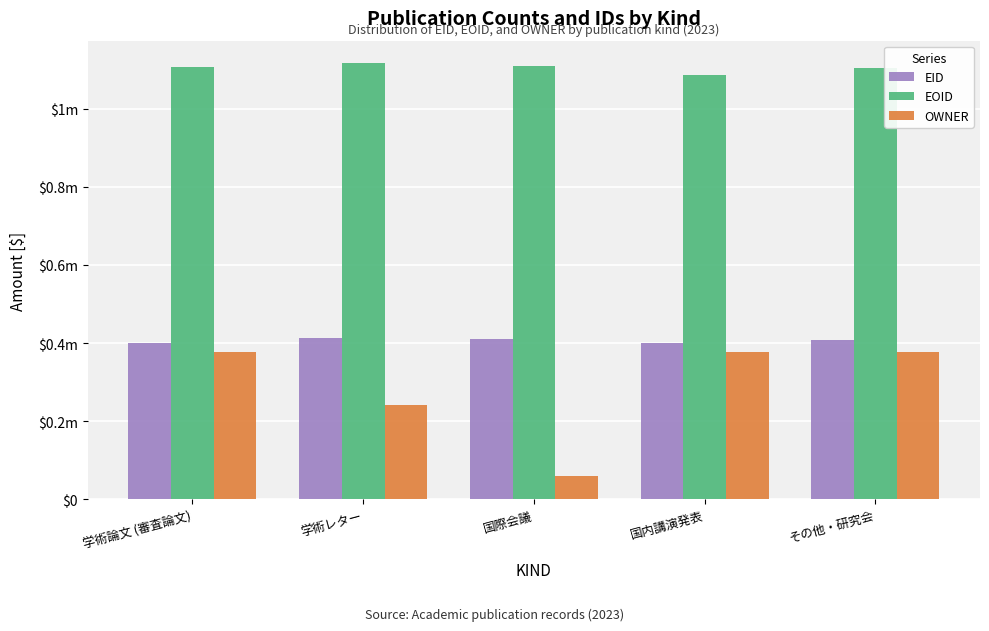

Does the chart contain any negative values?

No